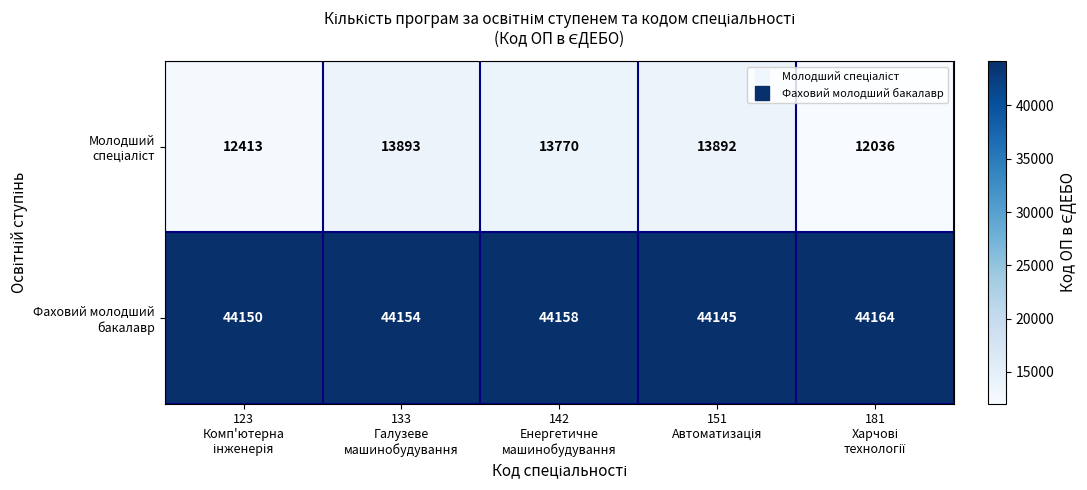

At how many categories does at least one series exceed 39557?

5